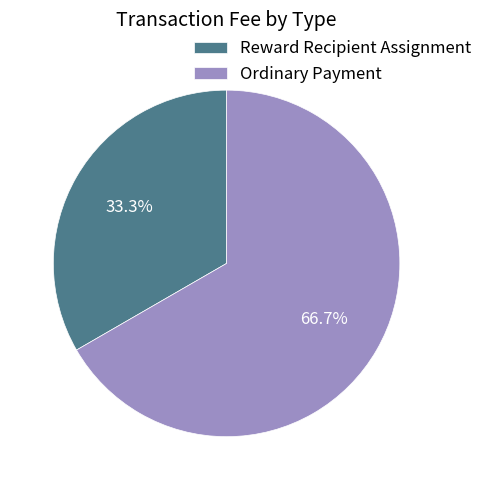

Rank the categories by value from highest to lowest.

Ordinary Payment, Reward Recipient Assignment